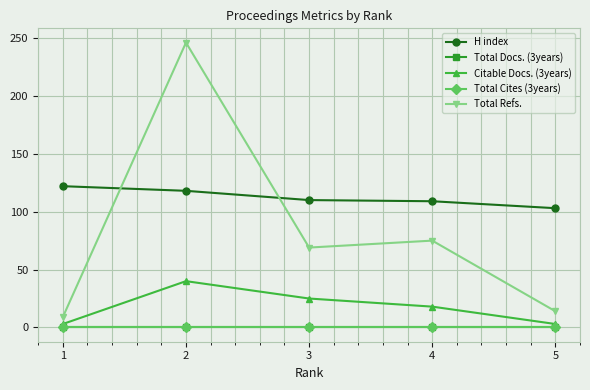

Is the value of Total Docs. (3years) at 1 greater than the value of Citable Docs. (3years) at 1?

No